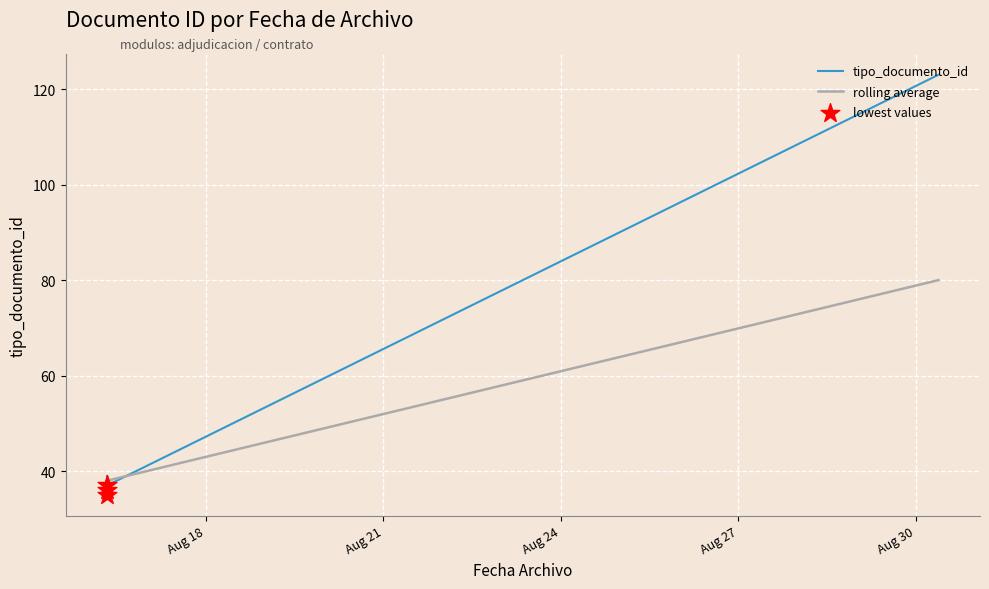

Approximately how many times larger is the value at 2013-08-30 09:16:35 compared to 2013-08-16 07:54:20?

3.3